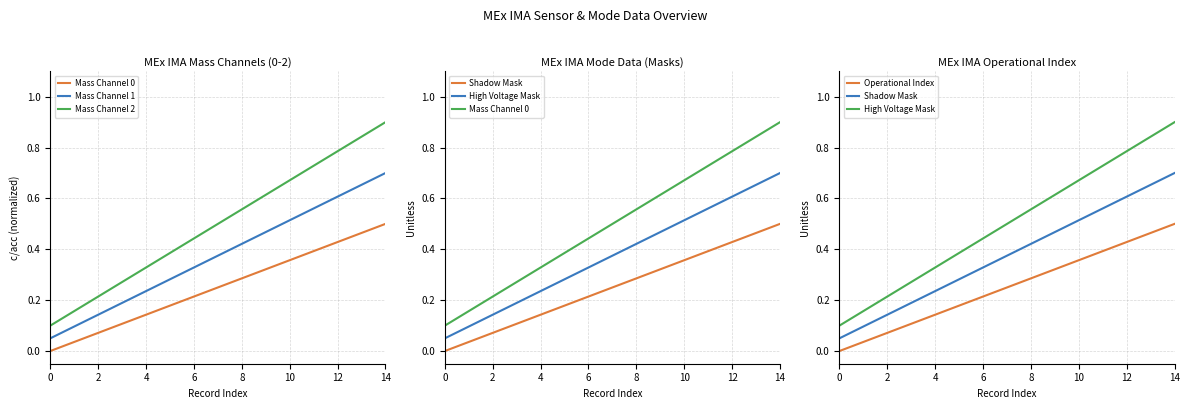

Which series has the largest total across all categories?

Mass Channel 0